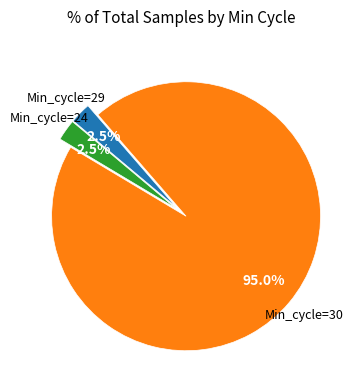

Is there any slice that represents more than half of the pie?

Yes